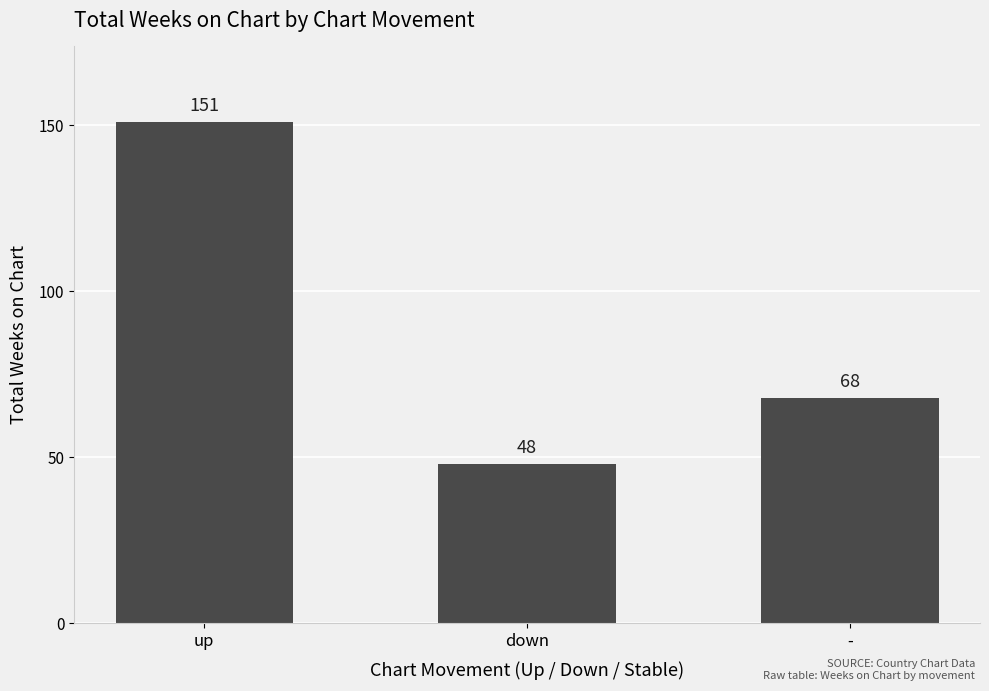

Which label corresponds to the smallest value in the chart?

down